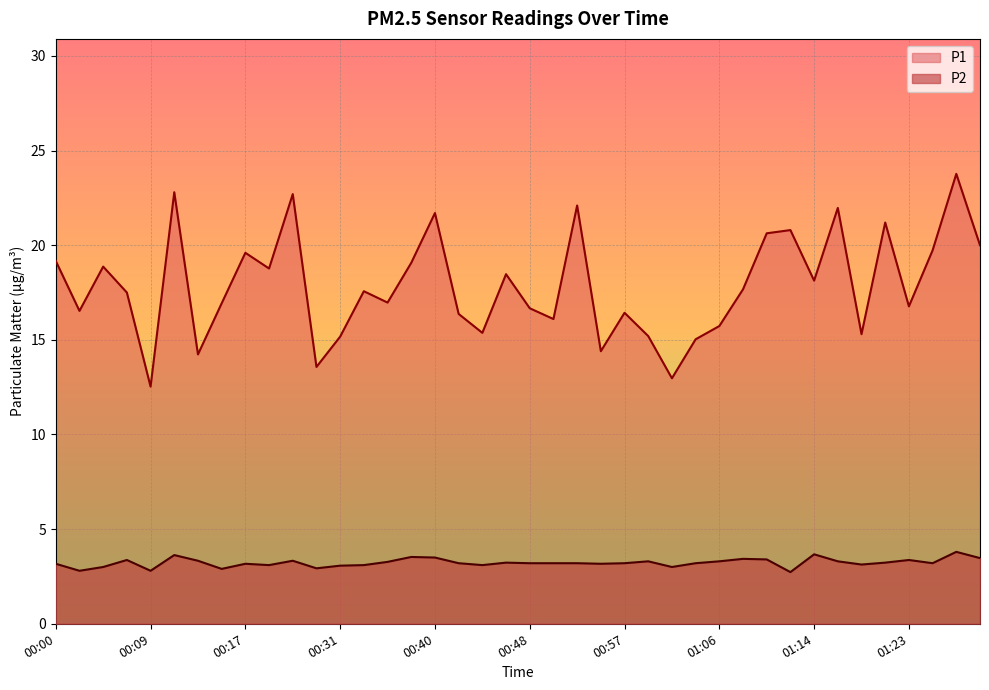

Which category has the lowest value across all series?

01:12